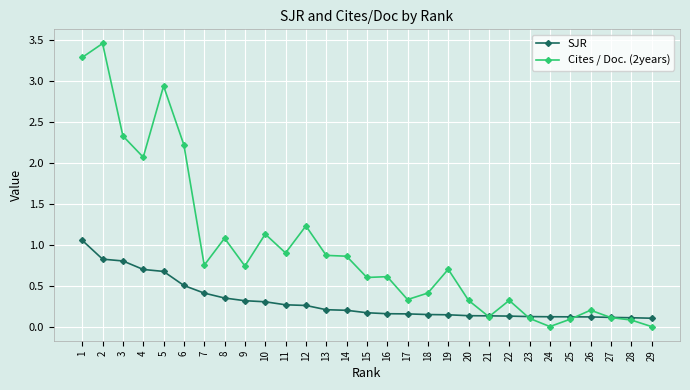

At which category does Cites / Doc. (2years) reach its first local valley?

4